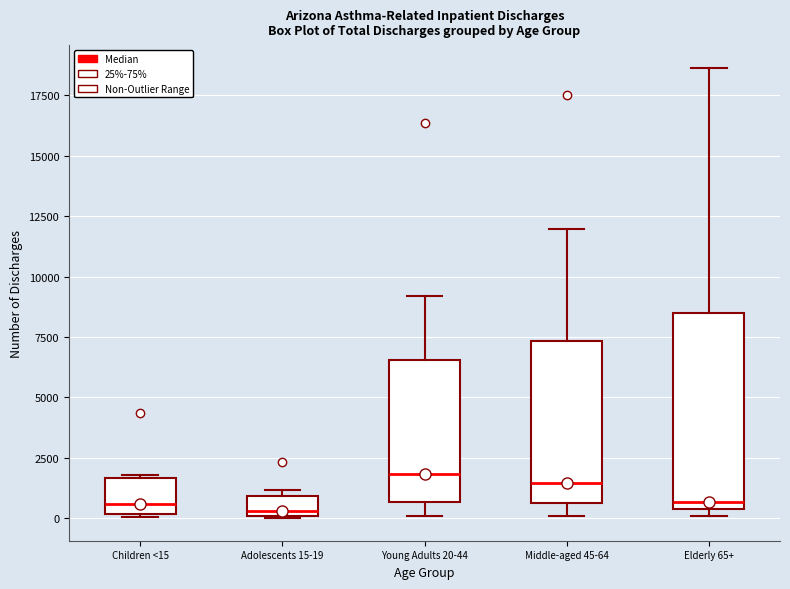

Where is the lower edge of the box for Young Adults 20-44 on the y-axis? The values are not printed on the chart, so give them approximately, as read against the axis.

500